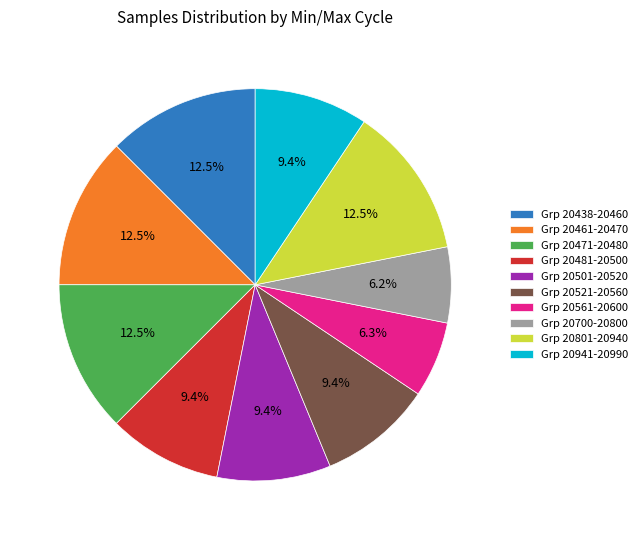

Combined, what portion of the pie is Grp 20941-20990 and Grp 20438-20460?

21.9%